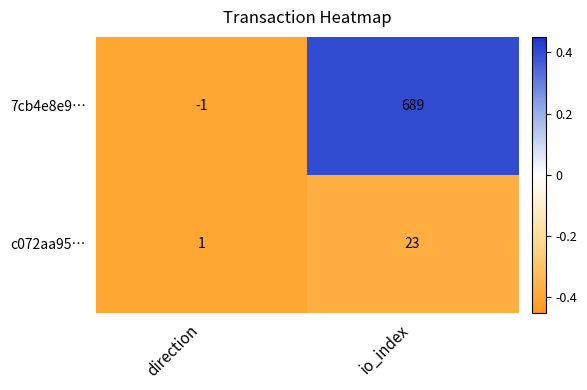

Between direction and io_index, which series saw the biggest shift?

7cb4e8e9…